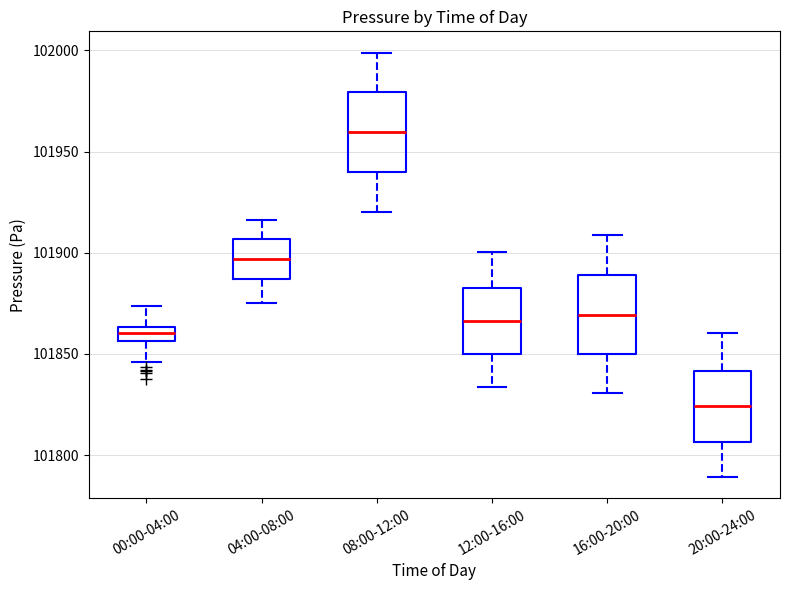

Which box has the highest median line?

08:00-12:00